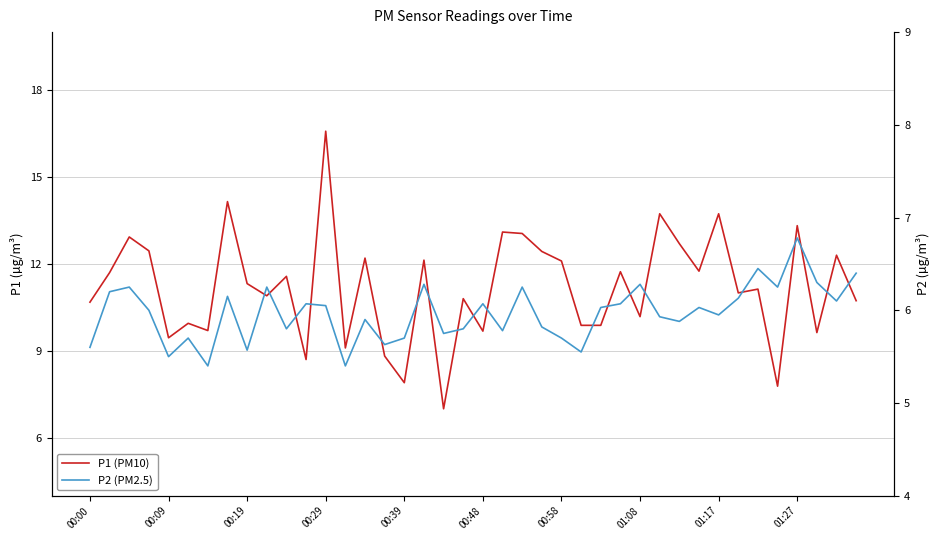

Does the chart display data point markers on the line(s)?

No